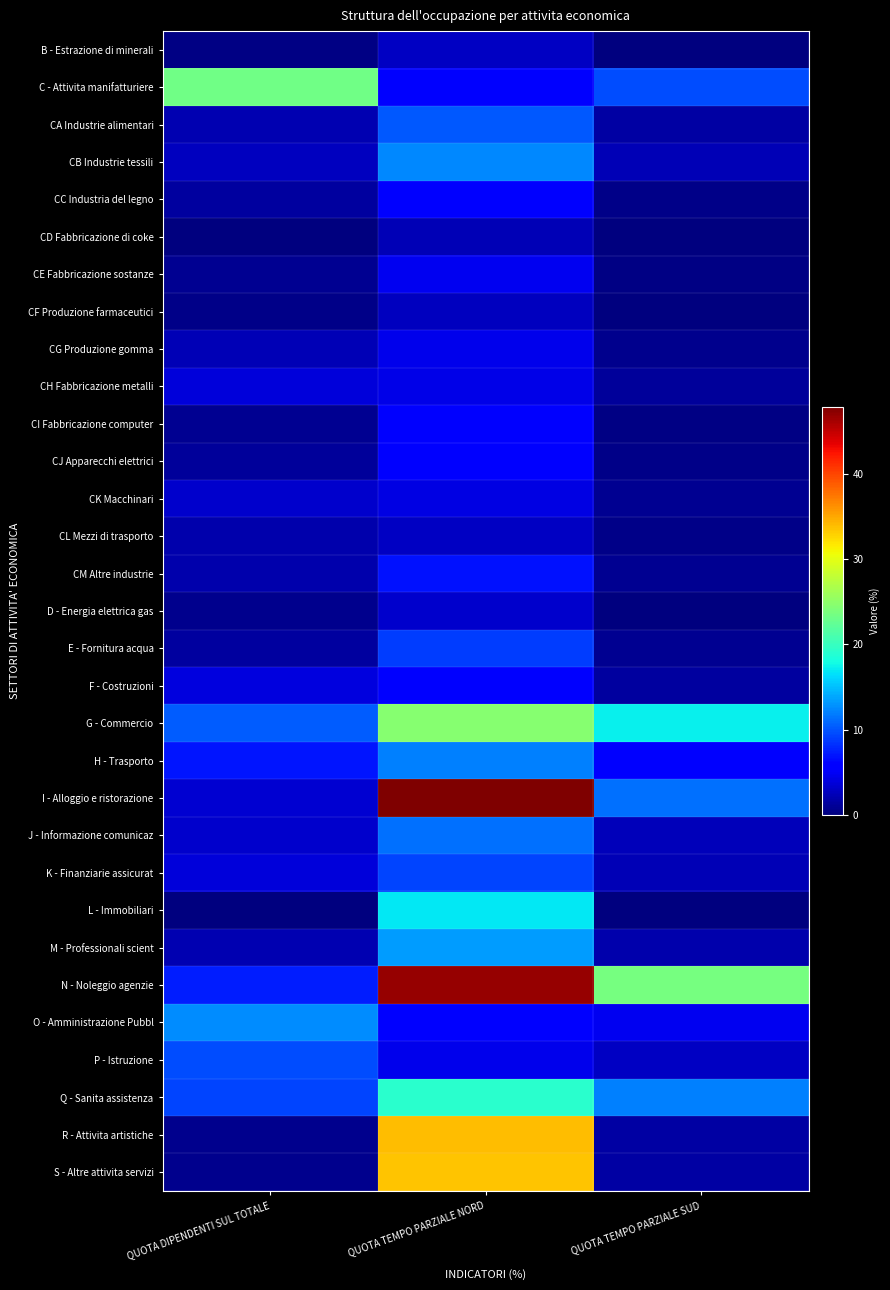

List the series in order of their peak value, lowest first.

CD Fabbricazione di coke, CF Produzione farmaceutici, B - Estrazione di minerali, CL Mezzi di trasporto, D - Energia elettrica gas, CK Macchinari, CH Fabbricazione metalli, CG Produzione gomma, CE Fabbricazione sostanze, F - Costruzioni, CI Fabbricazione computer, CC Industria del legno, CJ Apparecchi elettrici, CM Altre industrie, E - Fornitura acqua, K - Finanziarie assicurat, P - Istruzione, CA Industrie alimentari, J - Informazione comunicaz, H - Trasporto, CB Industrie tessili, O - Amministrazione Pubbl, M - Professionali scient, L - Immobiliari, Q - Sanita assistenza, C - Attivita manifatturiere, G - Commercio, S - Altre attivita servizi, R - Attivita artistiche, N - Noleggio agenzie, I - Alloggio e ristorazione